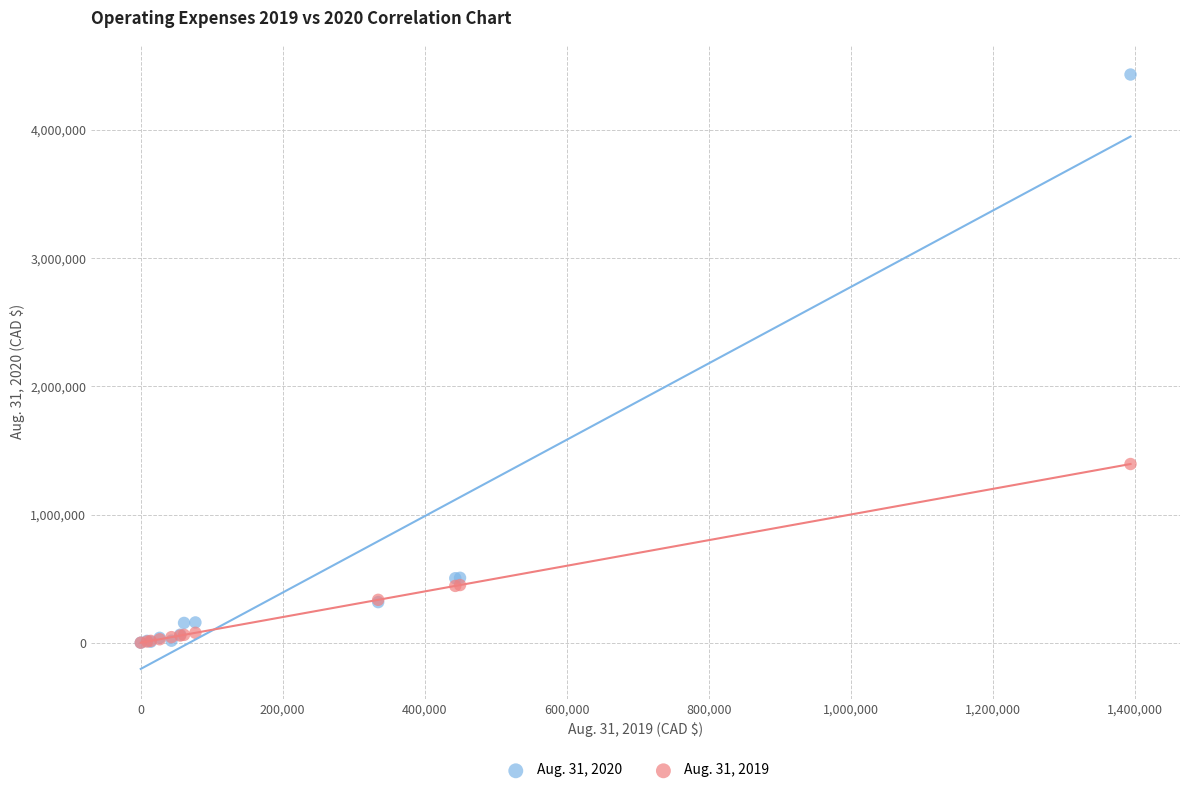

Across all series, what Y value is closest to 2216670?

1394155